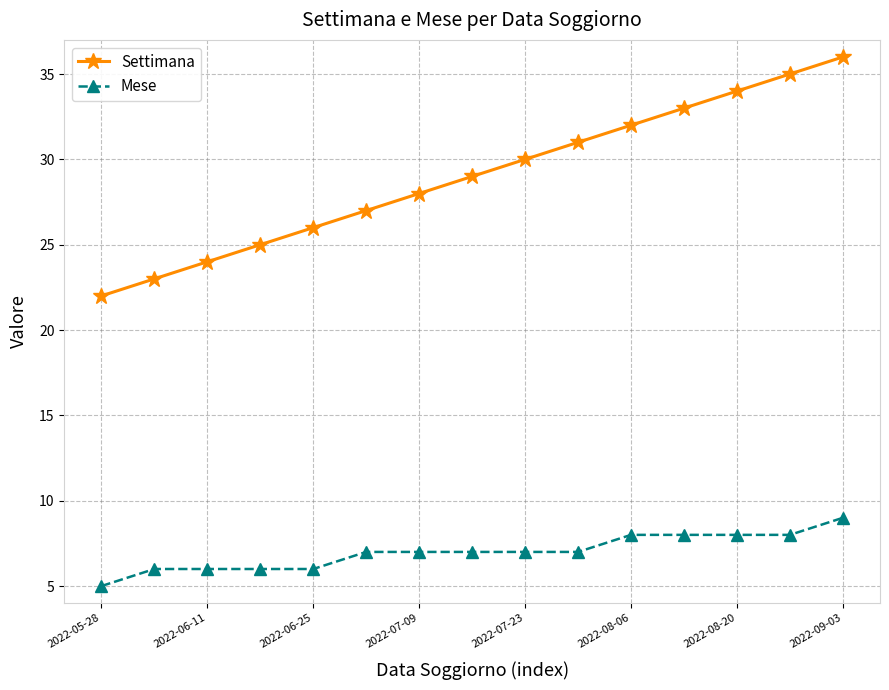

Rank the series by their average value, from highest to lowest.

Settimana, Mese